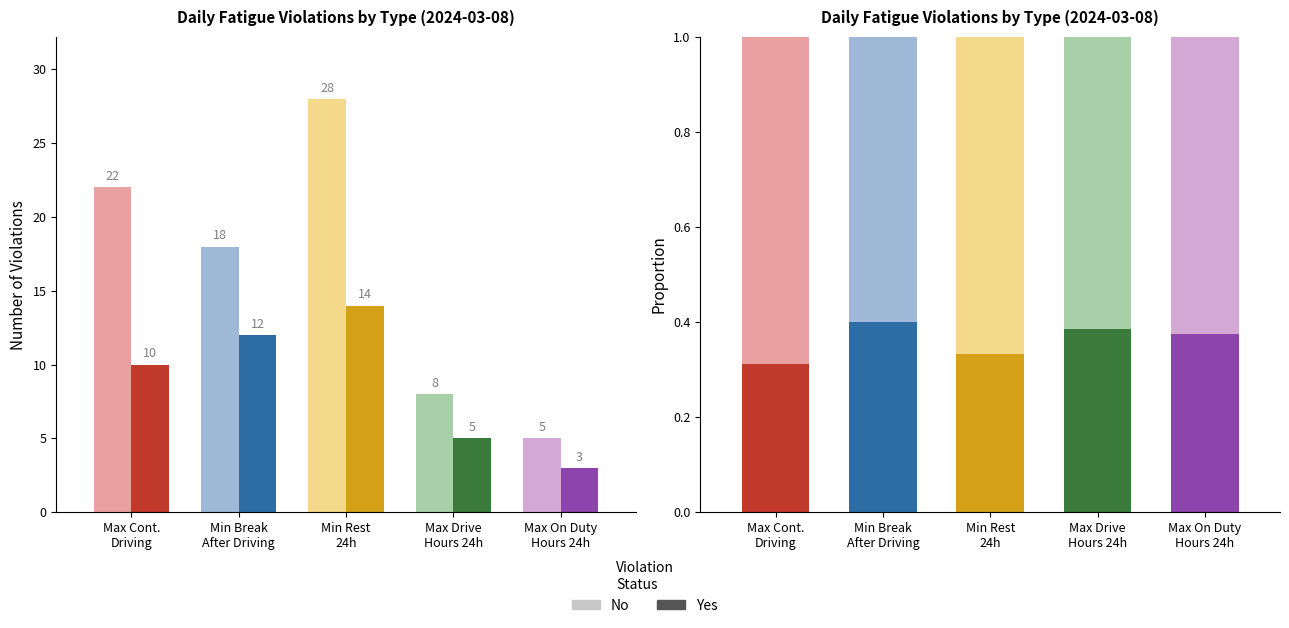

Reading right to left, list all the values displayed in this chart.

No: Max on Duty Hours in 24 Hour Cycle=5	Max Driving Hours in 24 Hour Cycle=8	Minimum continues rest period in 24 hours=28	Min Break After Continues Driving=18	Max Continues Driving=22
Yes: Max on Duty Hours in 24 Hour Cycle=3	Max Driving Hours in 24 Hour Cycle=5	Minimum continues rest period in 24 hours=14	Min Break After Continues Driving=12	Max Continues Driving=10